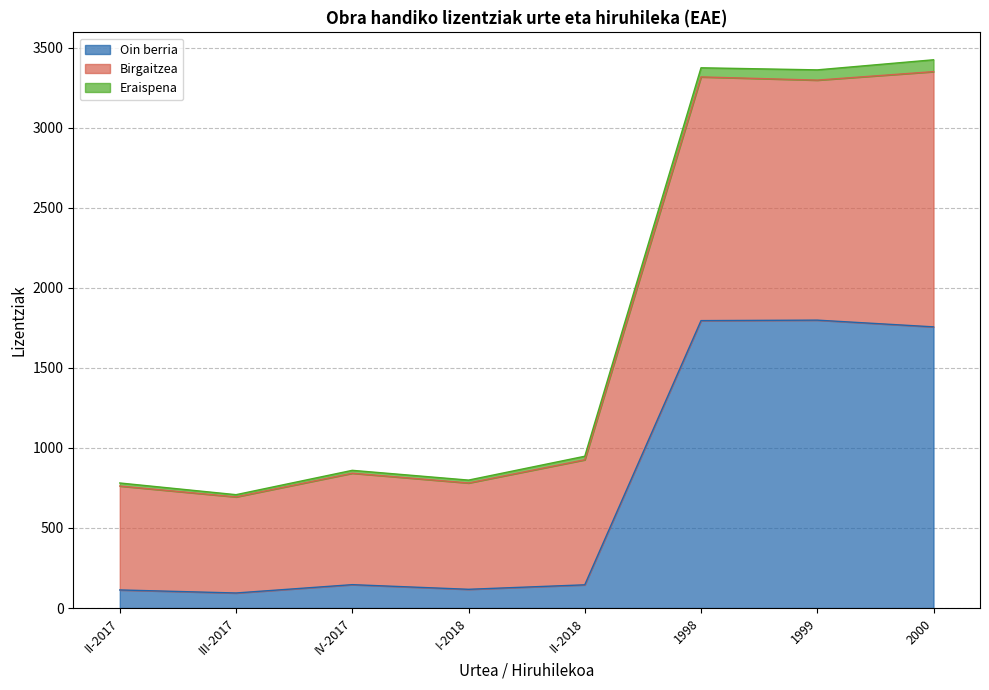

The Oin berria series shows 928 at 1998. True or false?

False